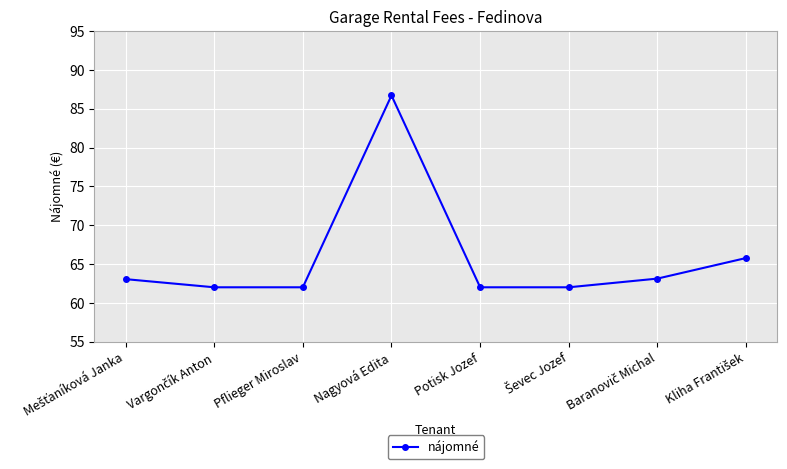

Does the chart display data point markers on the line(s)?

Yes